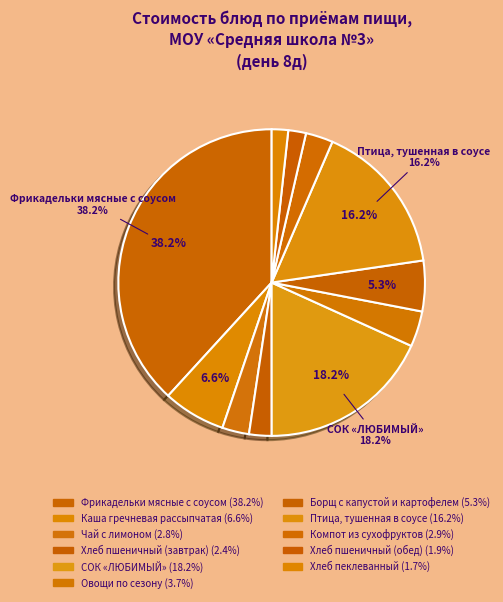

What is the change in value from Хлеб пшеничный (обед) to Хлеб пеклеванный?

-0.1